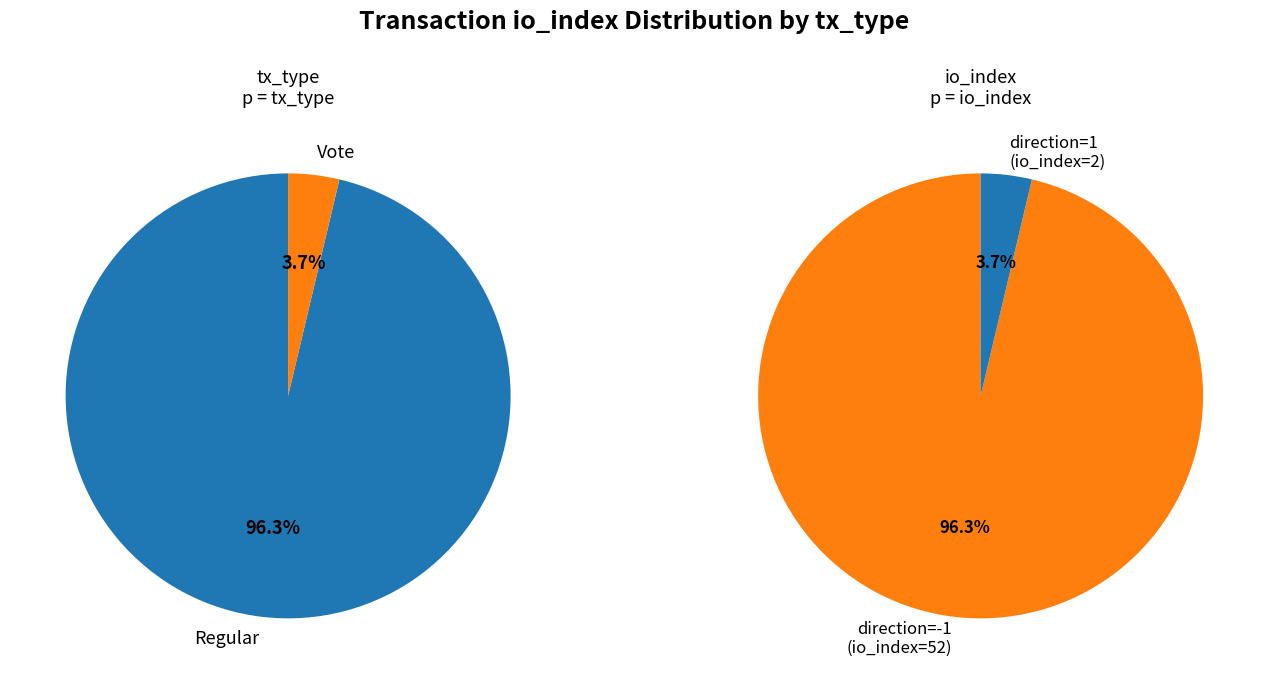

Rank the categories by value from highest to lowest.

Regular (io_index=52), Vote (io_index=2)